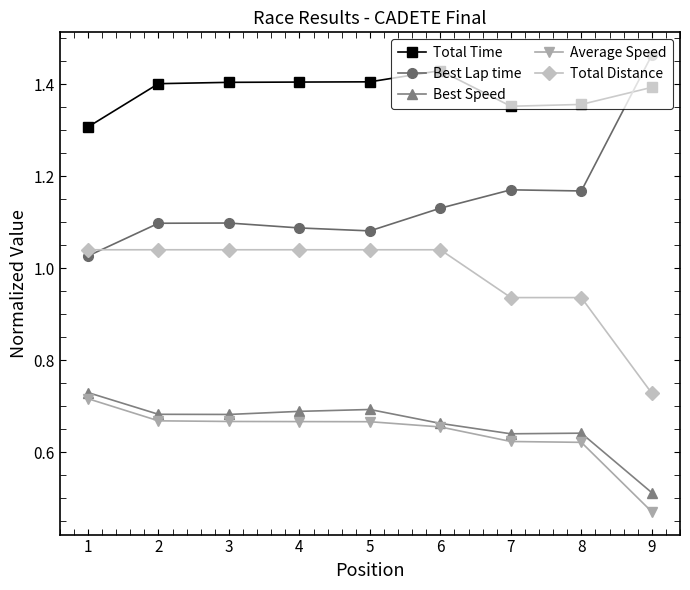

The value of Total Distance at 6 is 1.4. True or false?

False